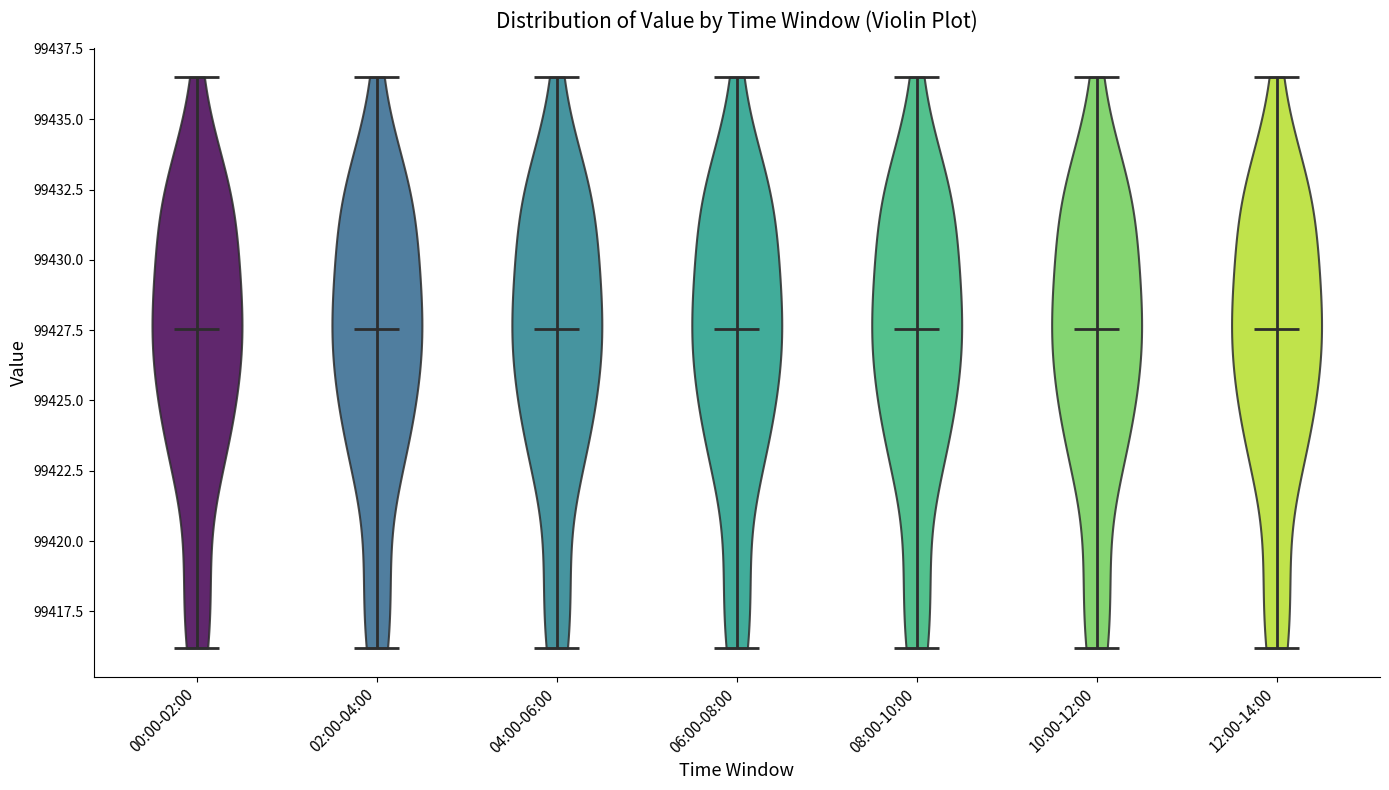

Reading left to right, read every violin against the y-axis: where its median line is, and the lowest and highest points it reaches. The values are not printed on the chart, so give them approximately, as read against the axis.

00:00-02:00: median line 99427.5, lowest point 99416.0, highest point 99436.5
02:00-04:00: median line 99427.5, lowest point 99416.0, highest point 99436.5
04:00-06:00: median line 99427.5, lowest point 99416.0, highest point 99436.5
06:00-08:00: median line 99427.5, lowest point 99416.0, highest point 99436.5
08:00-10:00: median line 99427.5, lowest point 99416.0, highest point 99436.5
10:00-12:00: median line 99427.5, lowest point 99416.0, highest point 99436.5
12:00-14:00: median line 99427.5, lowest point 99416.0, highest point 99436.5